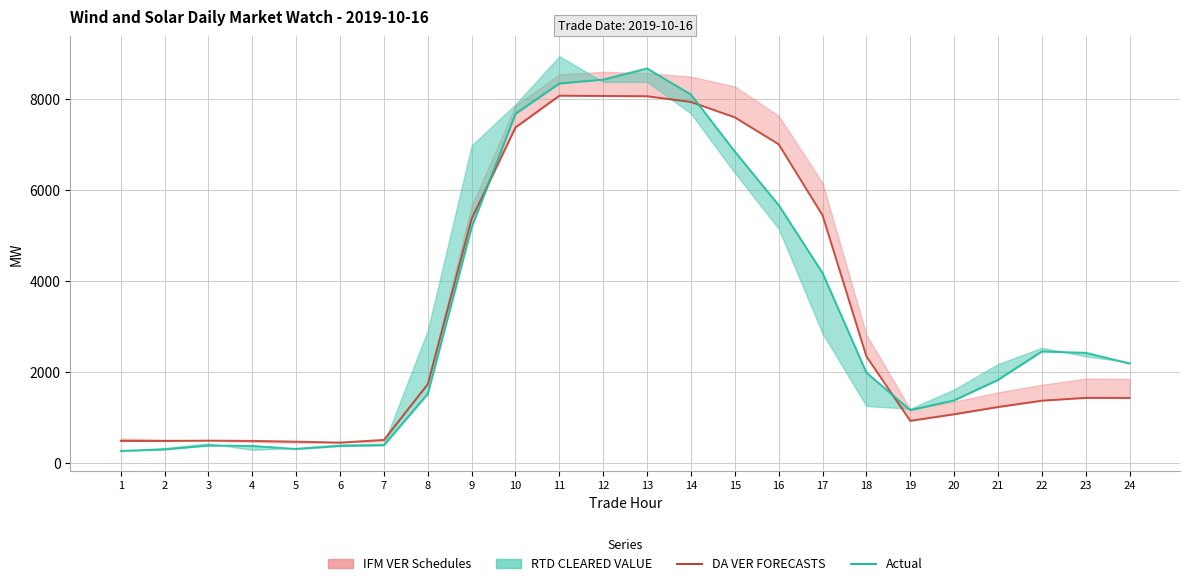

How many intersections are there between DA VER FORECASTS and Actual?

3